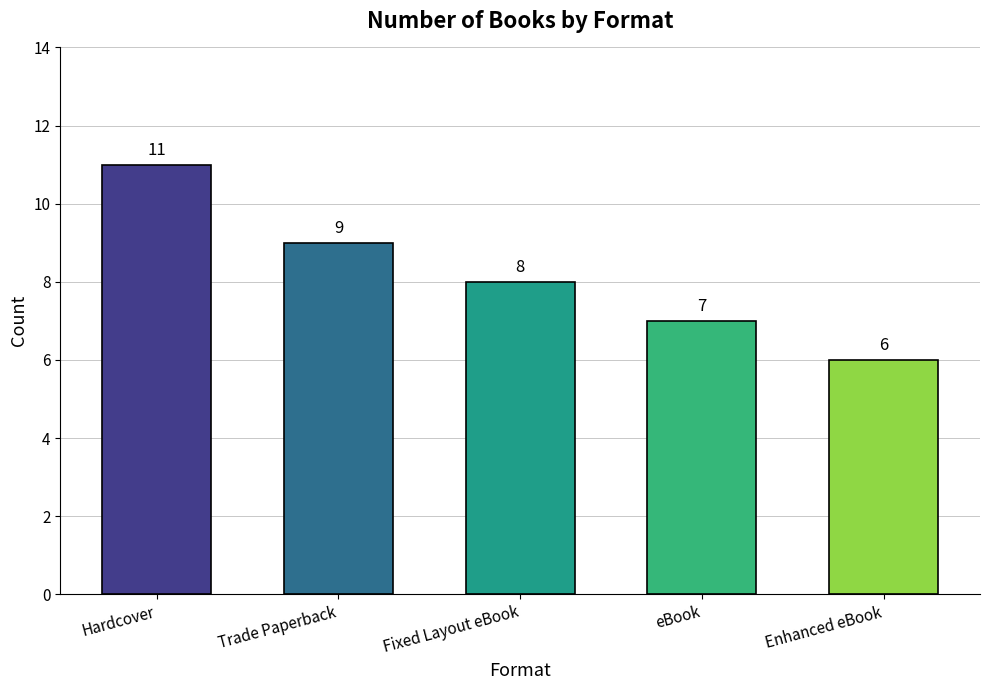

What is the approximate value at eBook?

7